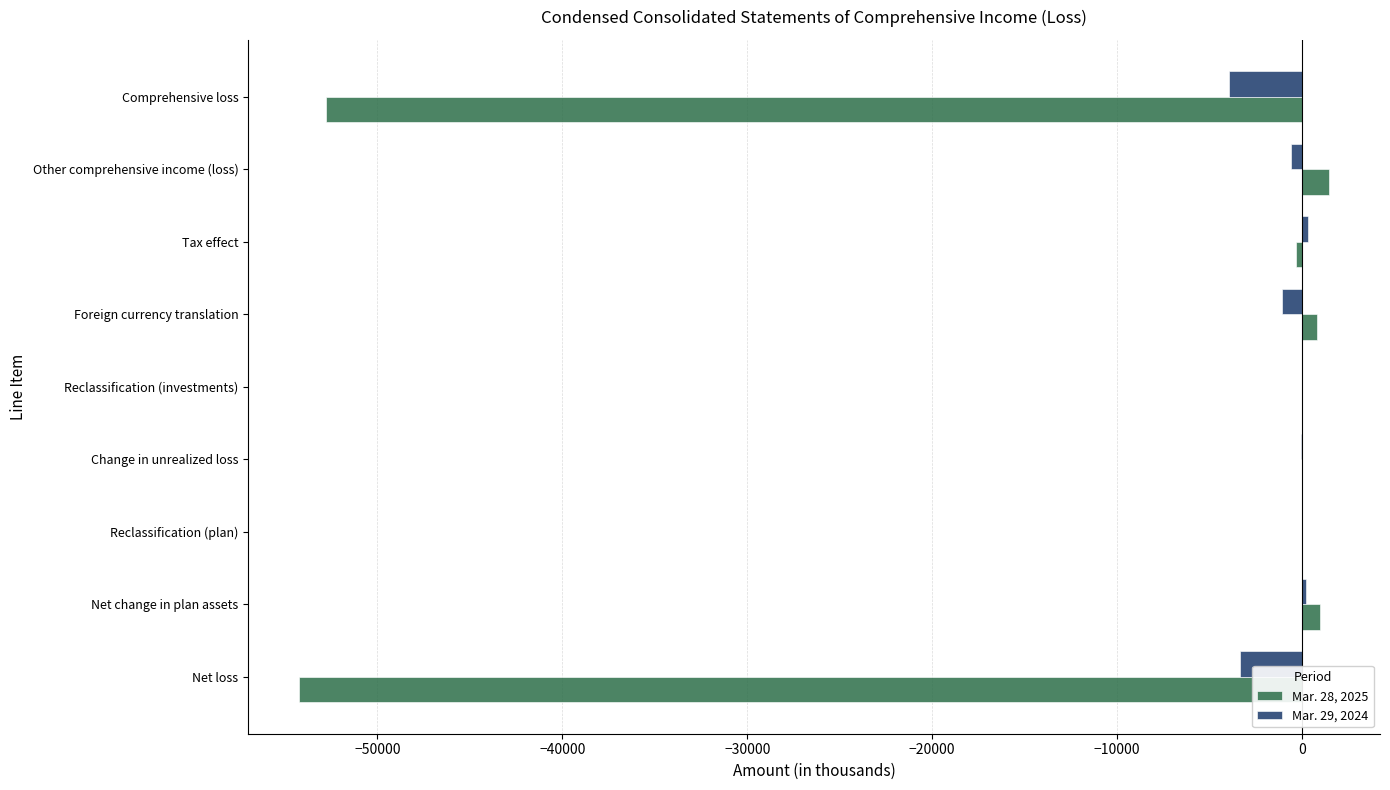

Which series has the largest total across all categories?

Mar. 29, 2024